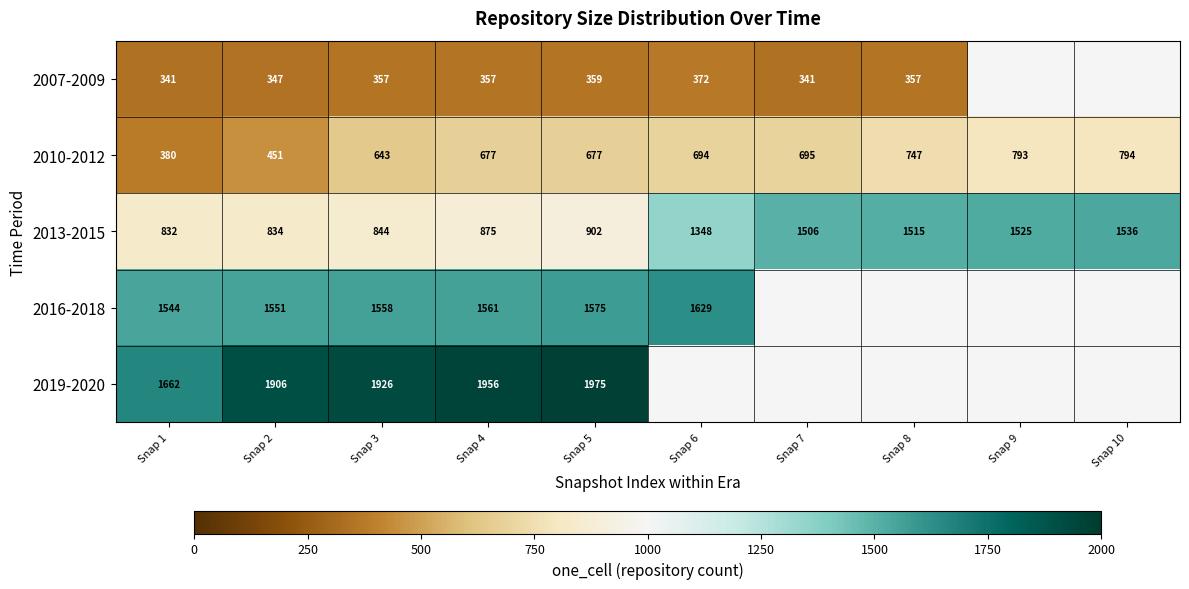

At Snap 5, list the series in order from largest to smallest.

2019-2020, 2016-2018, 2013-2015, 2010-2012, 2007-2009